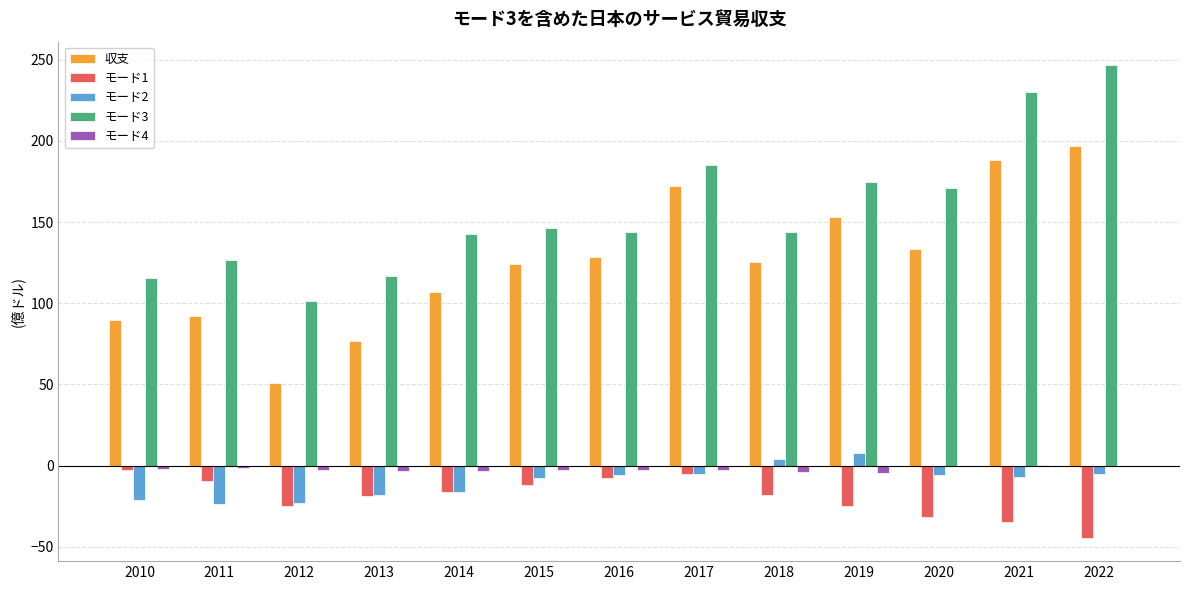

Between 2012 and 2021, which series saw the biggest shift?

収支